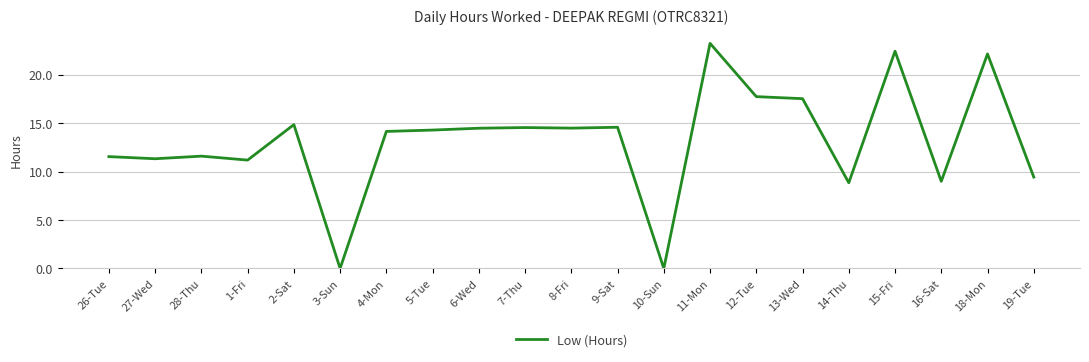

The value at 11-Mon is 11.6. True or false?

False